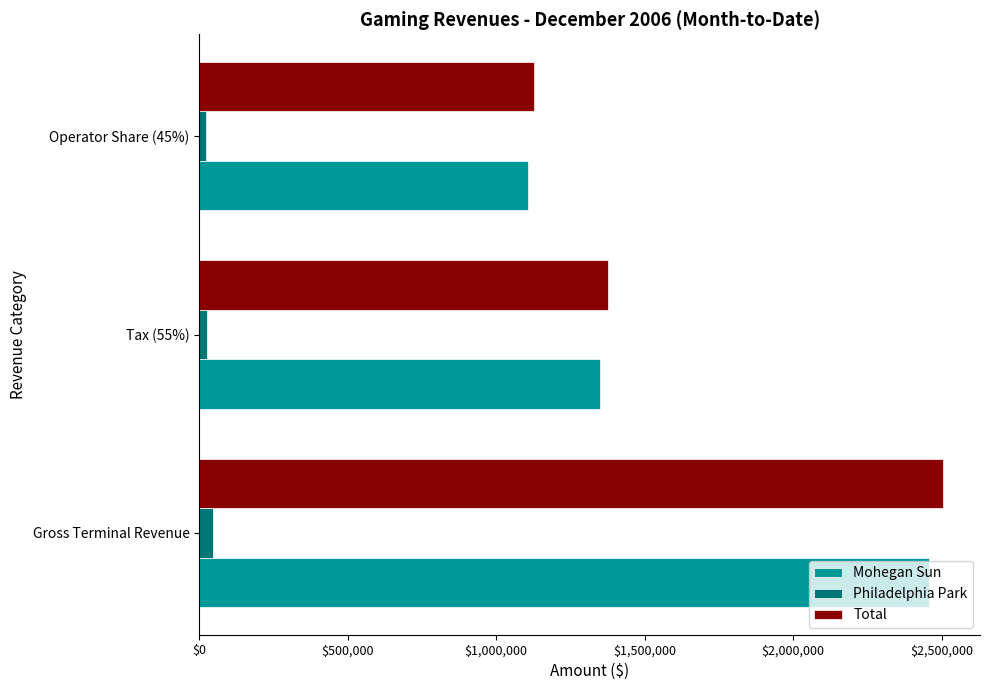

Which category has the lowest value in the Total series?

Operator Share (45%)